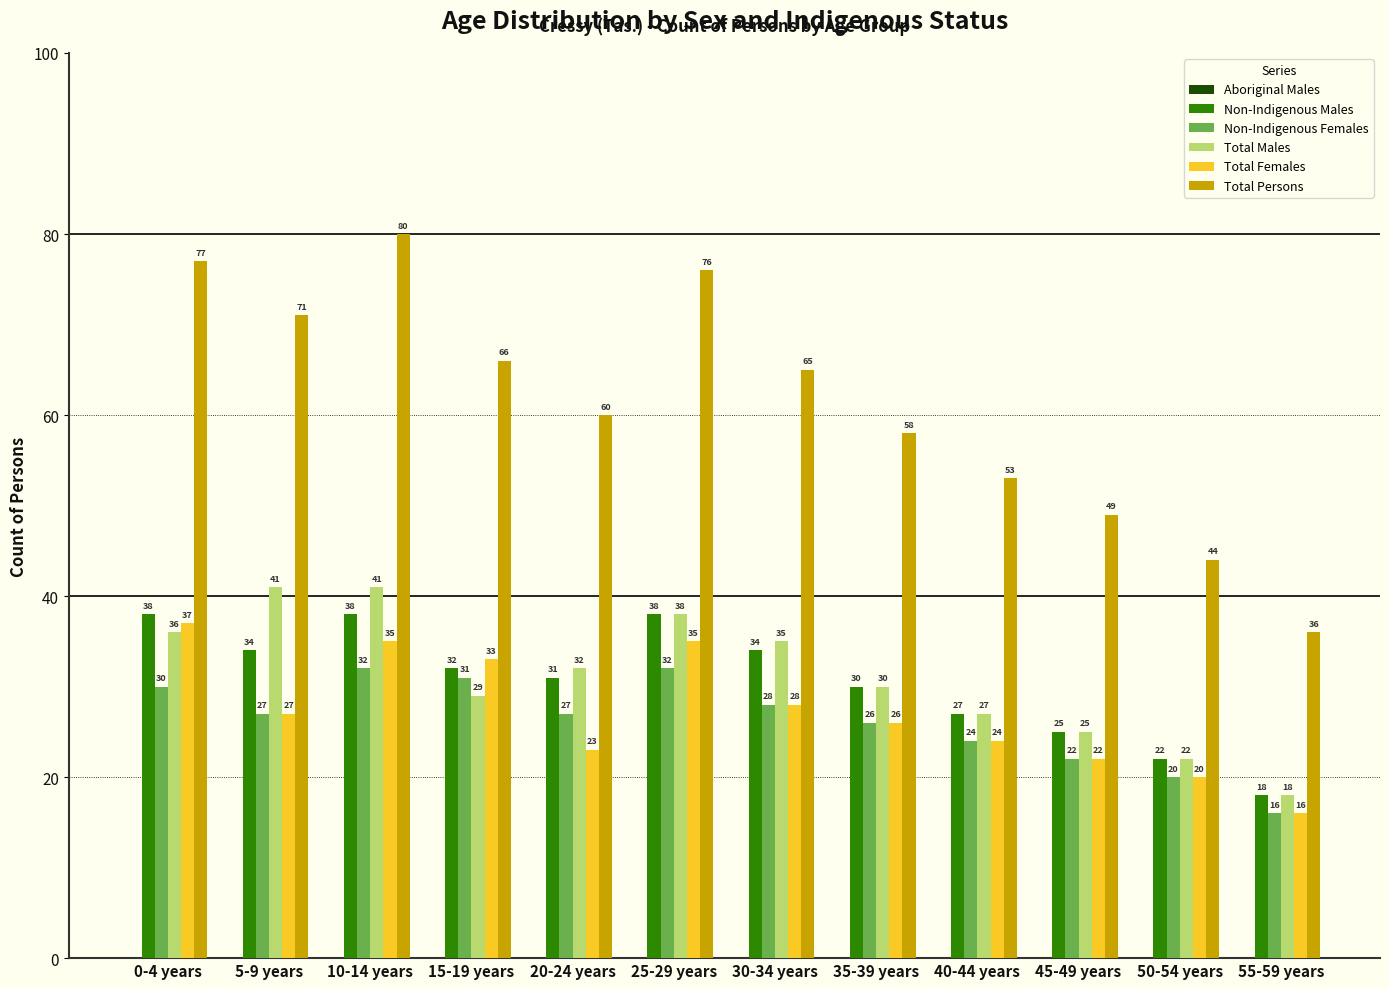

At 0-4 years, list the series in order from largest to smallest.

Total Persons, Non-Indigenous Males, Total Females, Total Males, Non-Indigenous Females